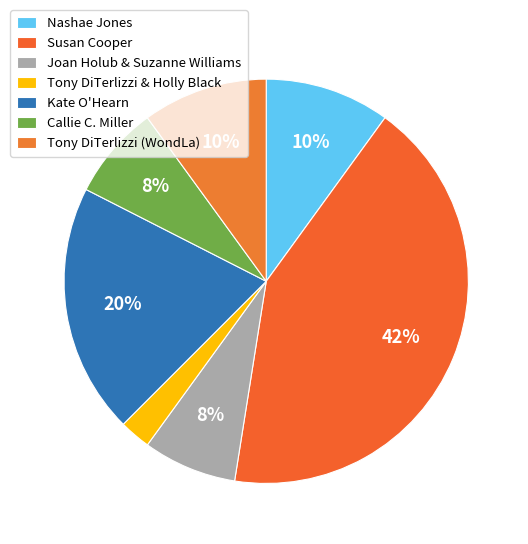

Count the number of slices in the pie.

7